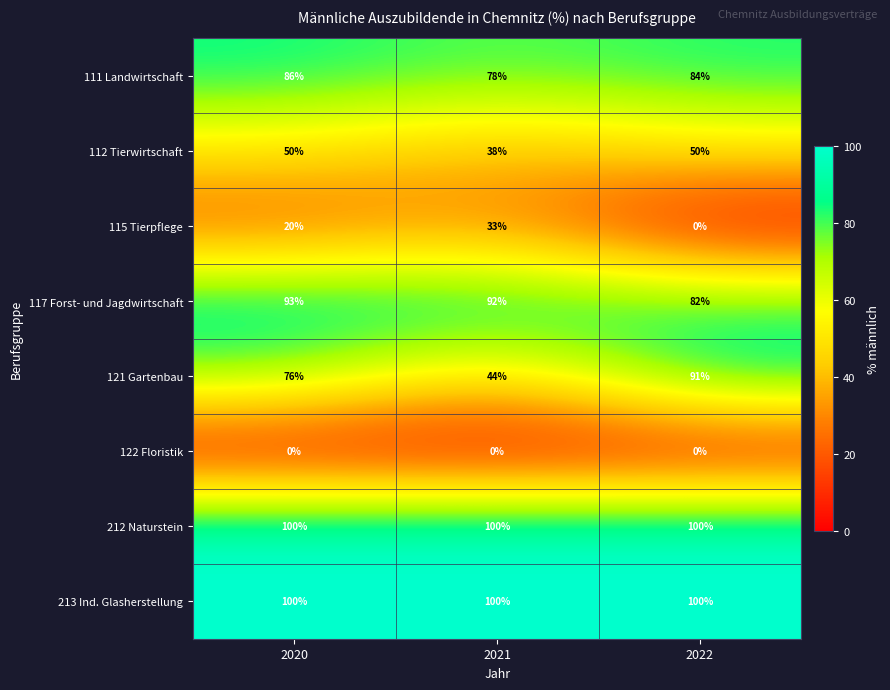

Where does the 117 Forst- und Jagdwirtschaft series first go above 92?

2020